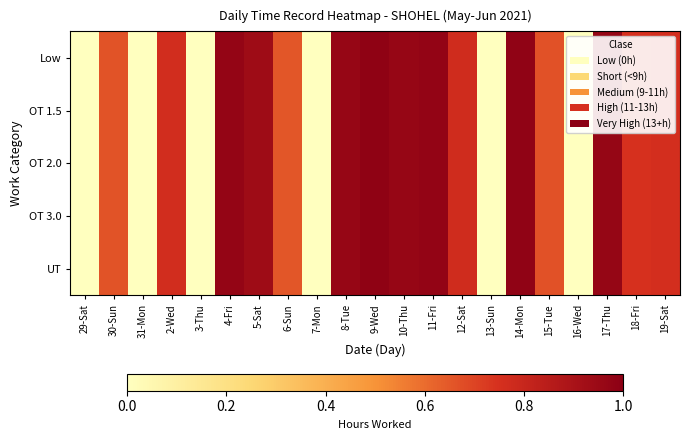

Rank the series at 10-Thu from highest to lowest value.

Low, OT 1.5, OT 2.0, OT 3.0, UT